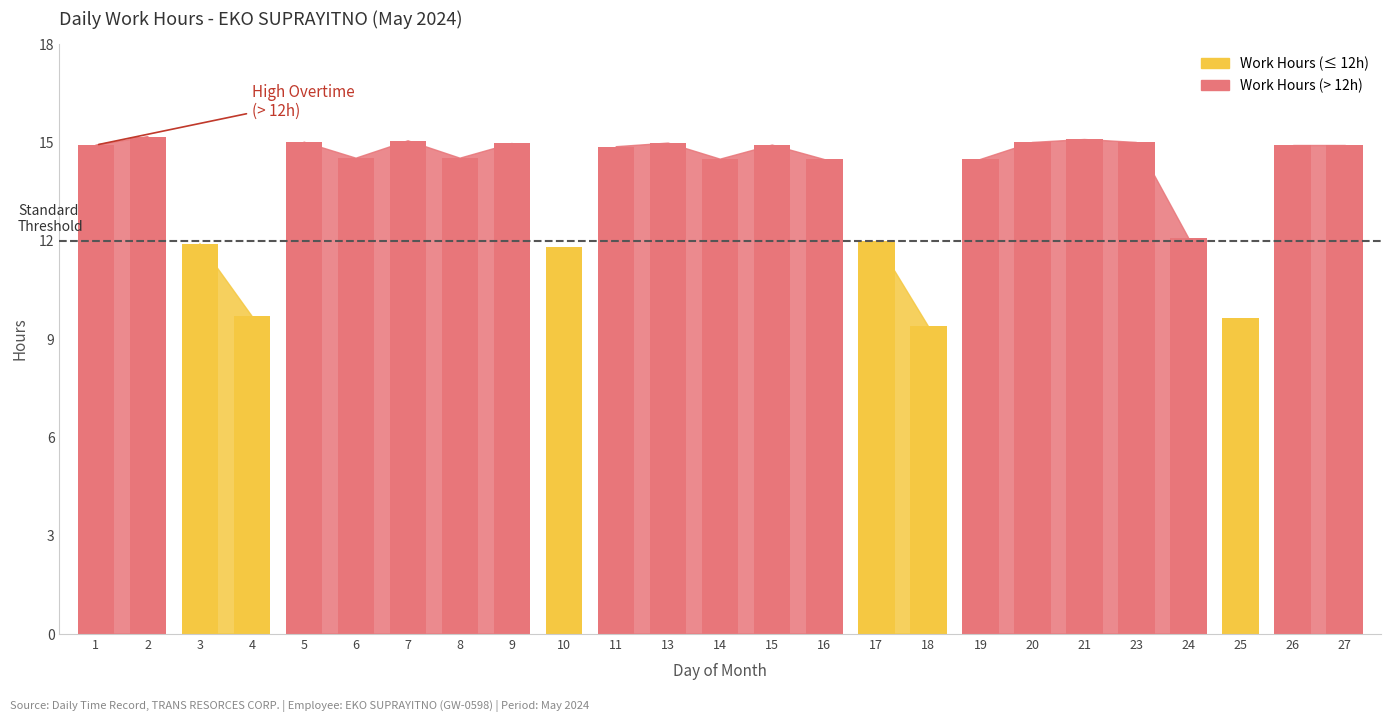

Which has a higher value, 5 or 3?

5